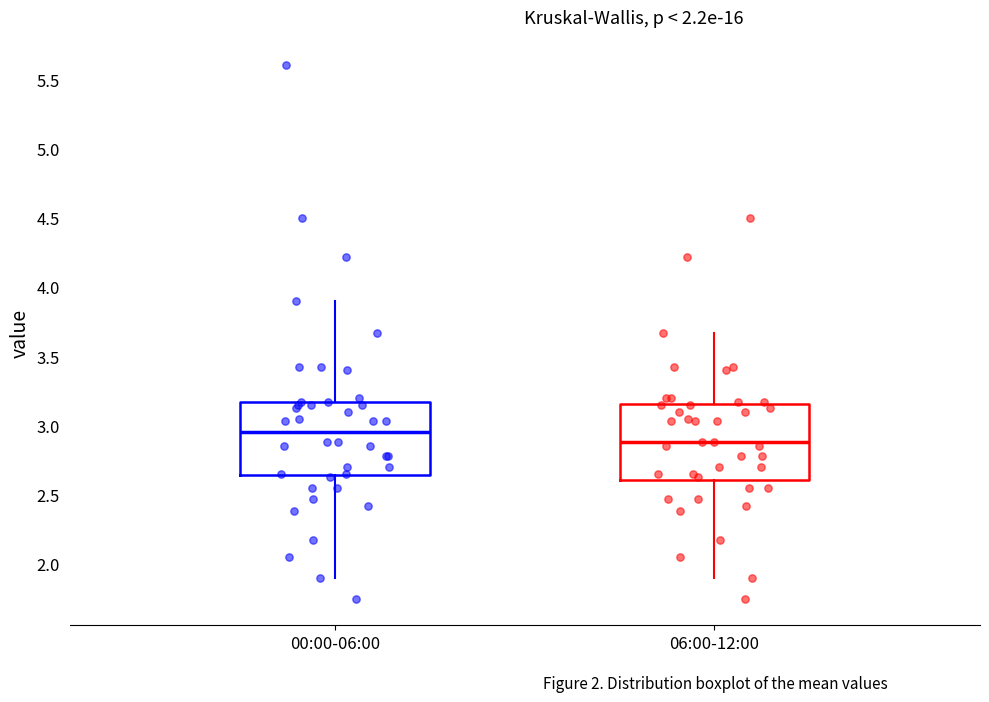

Where does the median line of the box for 06:00-12:00 sit on the y-axis? The values are not printed on the chart, so give them approximately, as read against the axis.

2.90